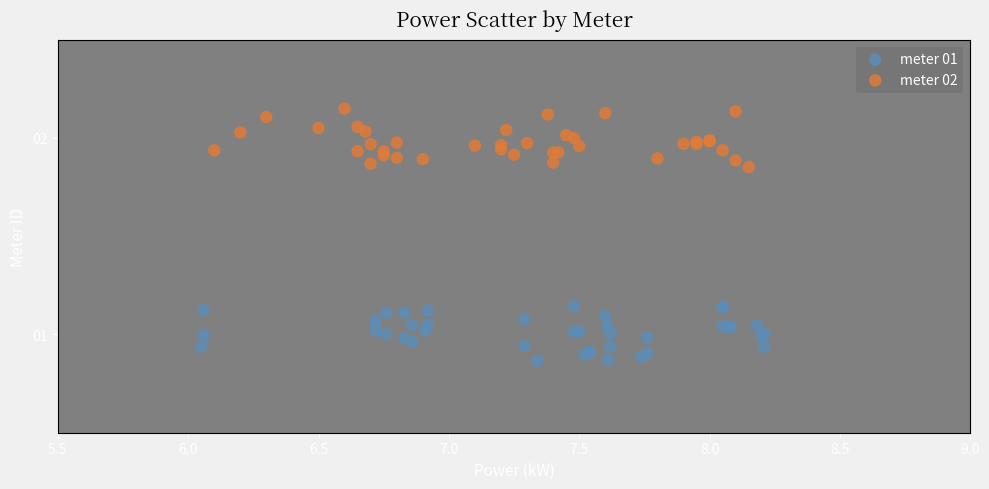

Which series reaches the minimum Y coordinate?

meter 01